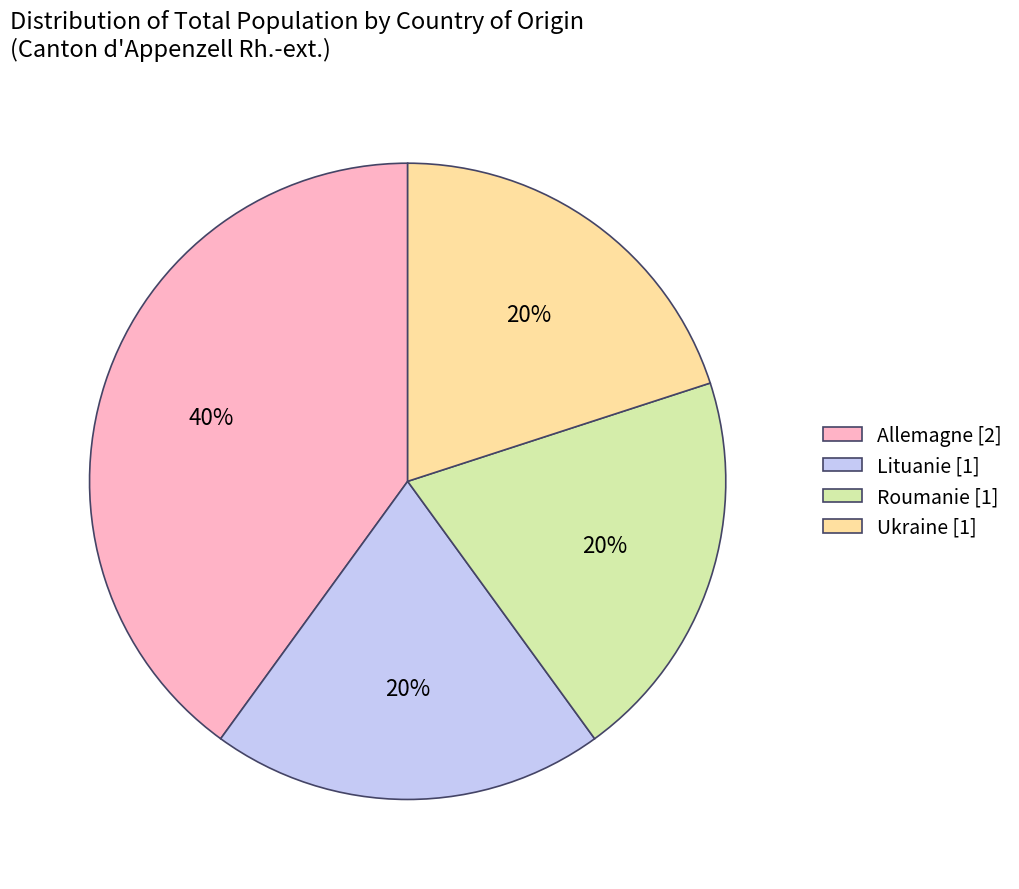

How many slices are in this pie chart?

4